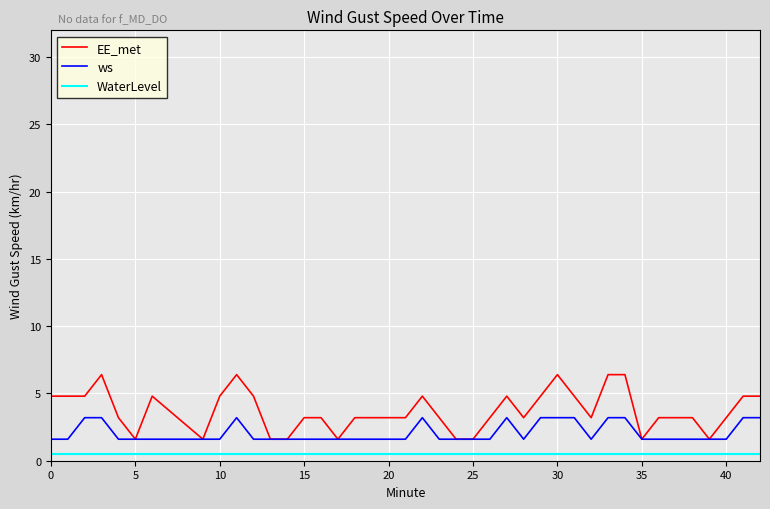

Rank the series by their average value, from lowest to highest.

WaterLevel, ws, EE_met